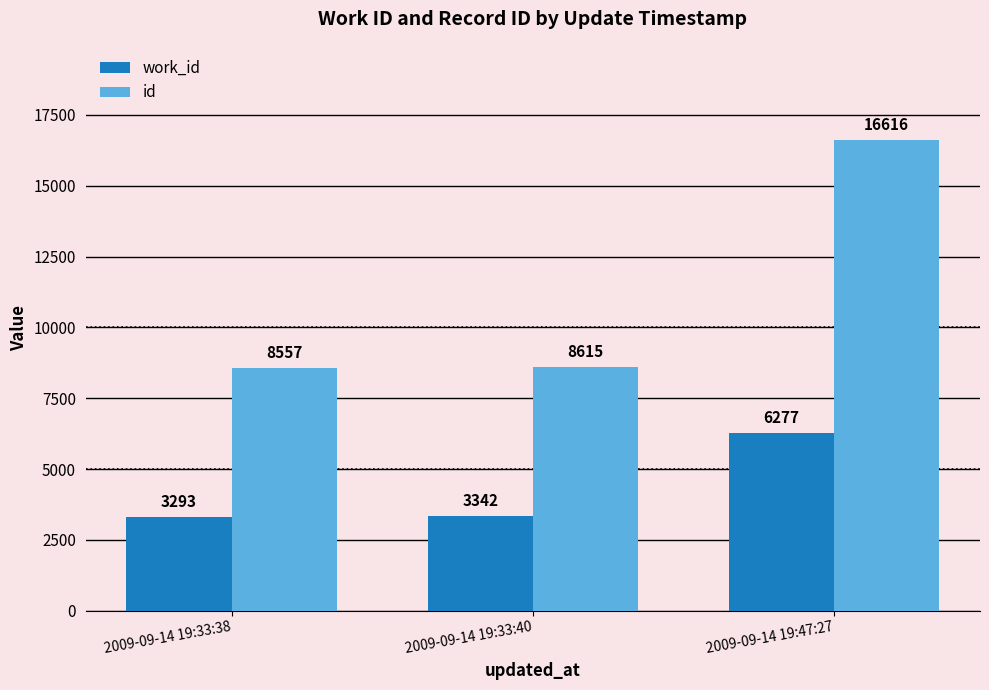

Rank the series by their maximum value, from lowest to highest.

work_id, id